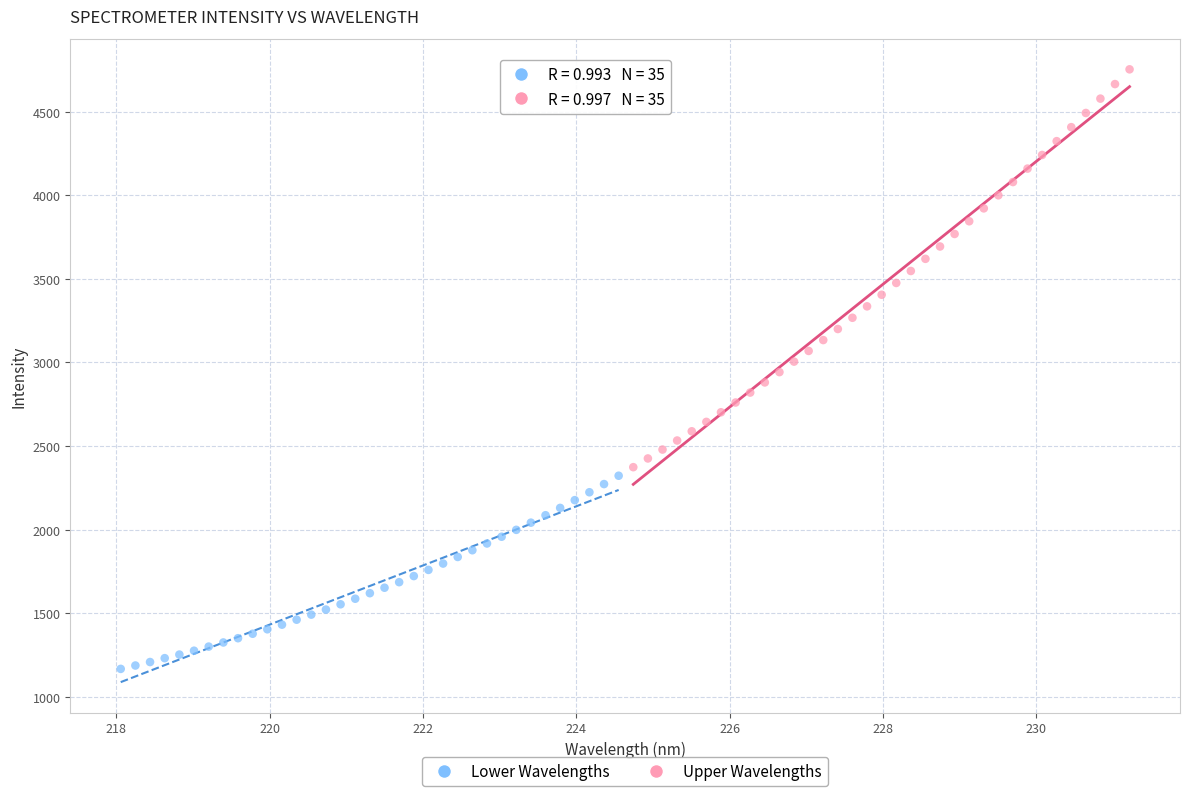

Which series contains the highest Y value?

Upper Wavelengths